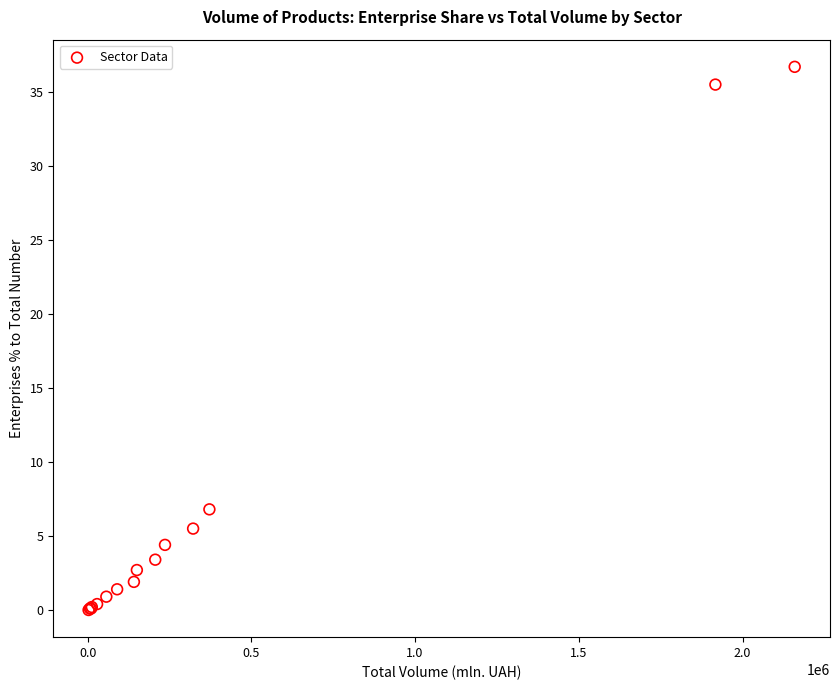

What Y value in the scatter plot is closest to 18?

6.8